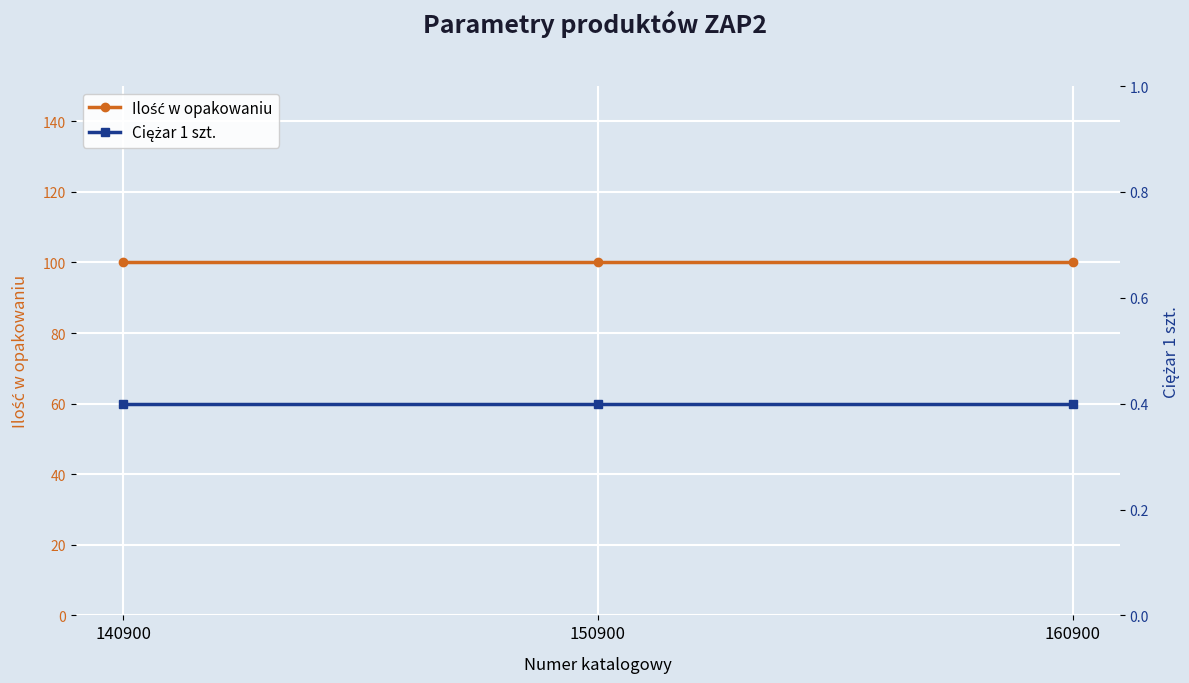

What are all the series names shown in the legend?

Ilość w opakowaniu, Ciężar 1 szt.